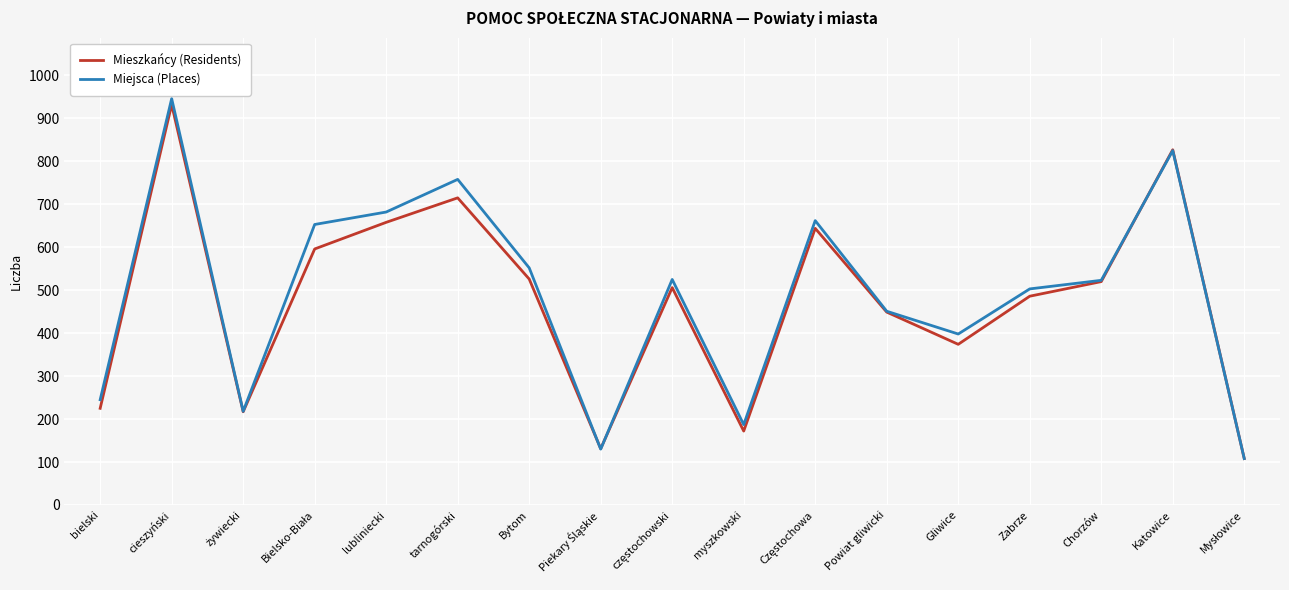

Is this an area chart (filled region under the line)?

No